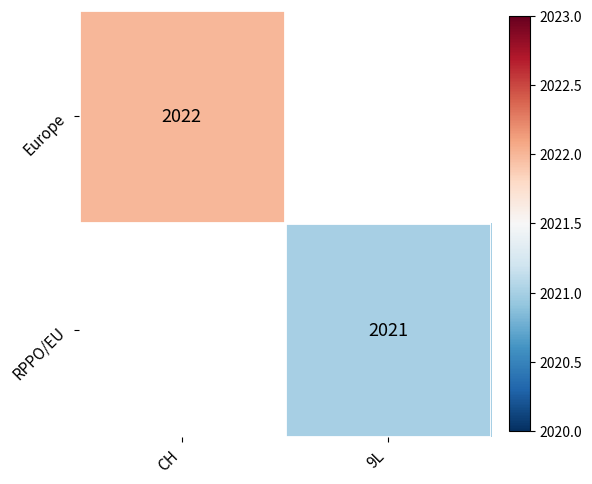

The RPPO/EU series shows 413 at 9L. True or false?

False